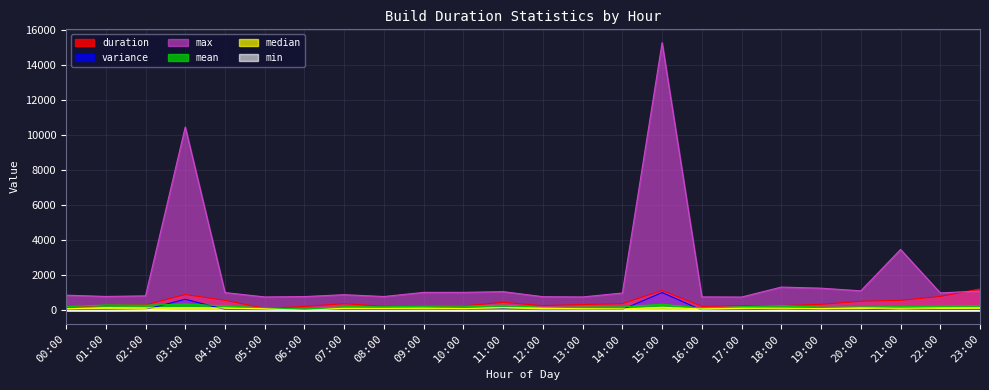

True or false: max has more than 1 points higher than both neighbors.

True